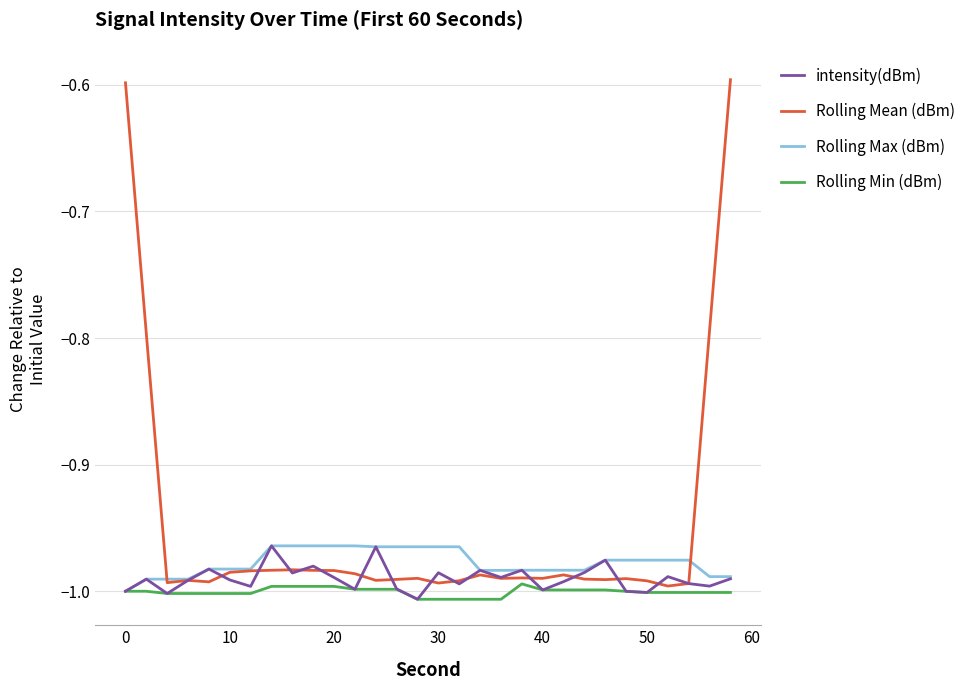

After their last crossing, which series has the higher values: intensity(dBm) or Rolling Mean (dBm)?

Rolling Mean (dBm)